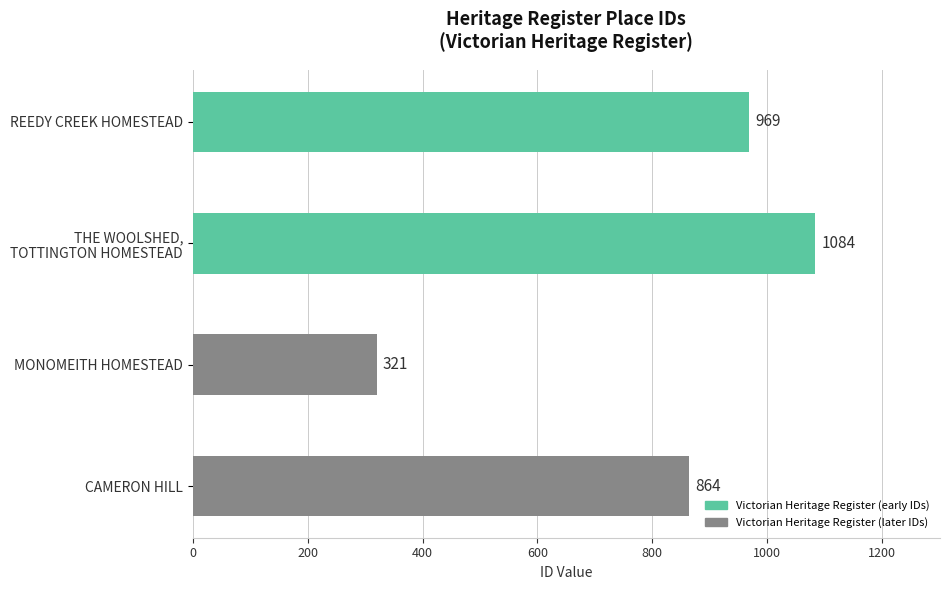

What is the difference between the maximum and minimum values?

763